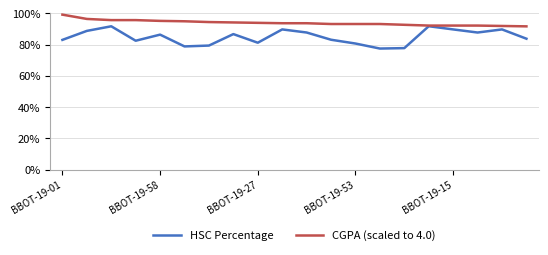

True or false: CGPA (scaled to 4.0) and HSC Percentage intersect in this chart.

False